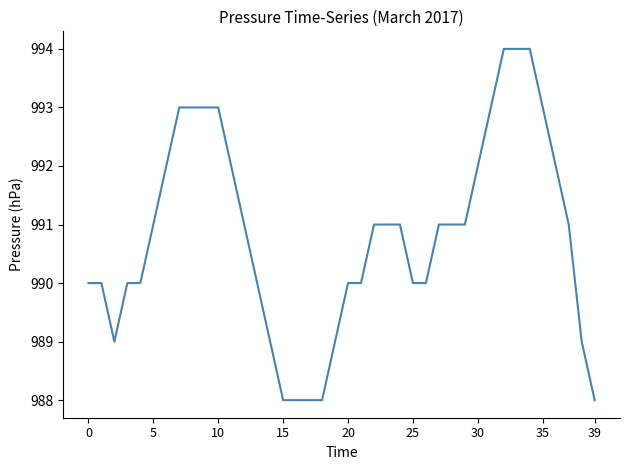

What is the smallest value displayed?

988